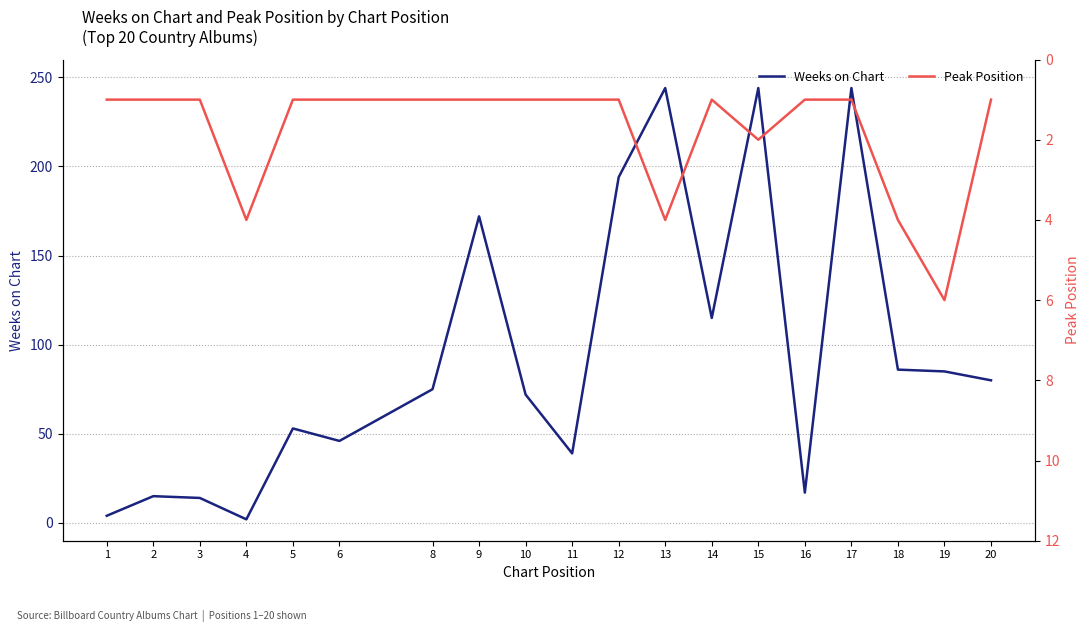

The value of Peak Position at 4 is 4. True or false?

True